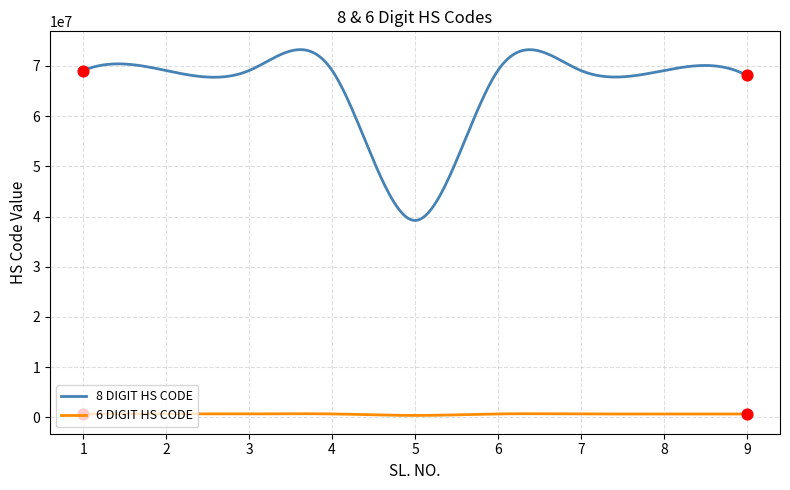

Which series has the widest spread of values?

8 DIGIT HS CODE